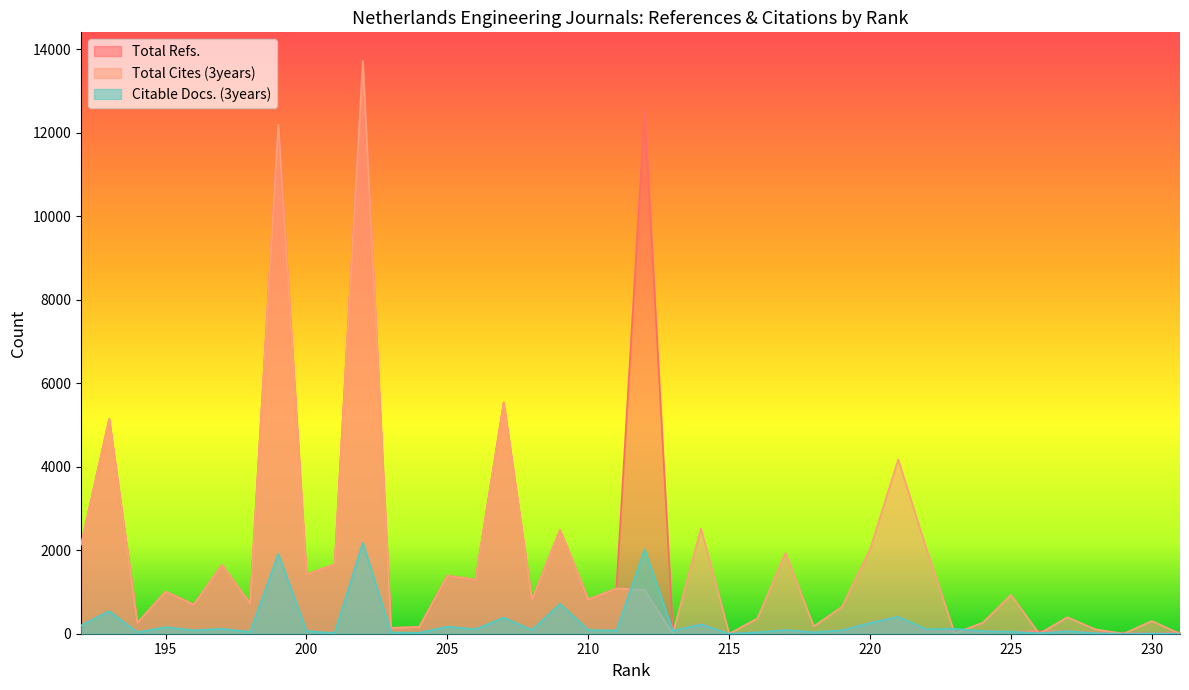

True or false: Total Refs. has more than 1 interior local peaks.

True